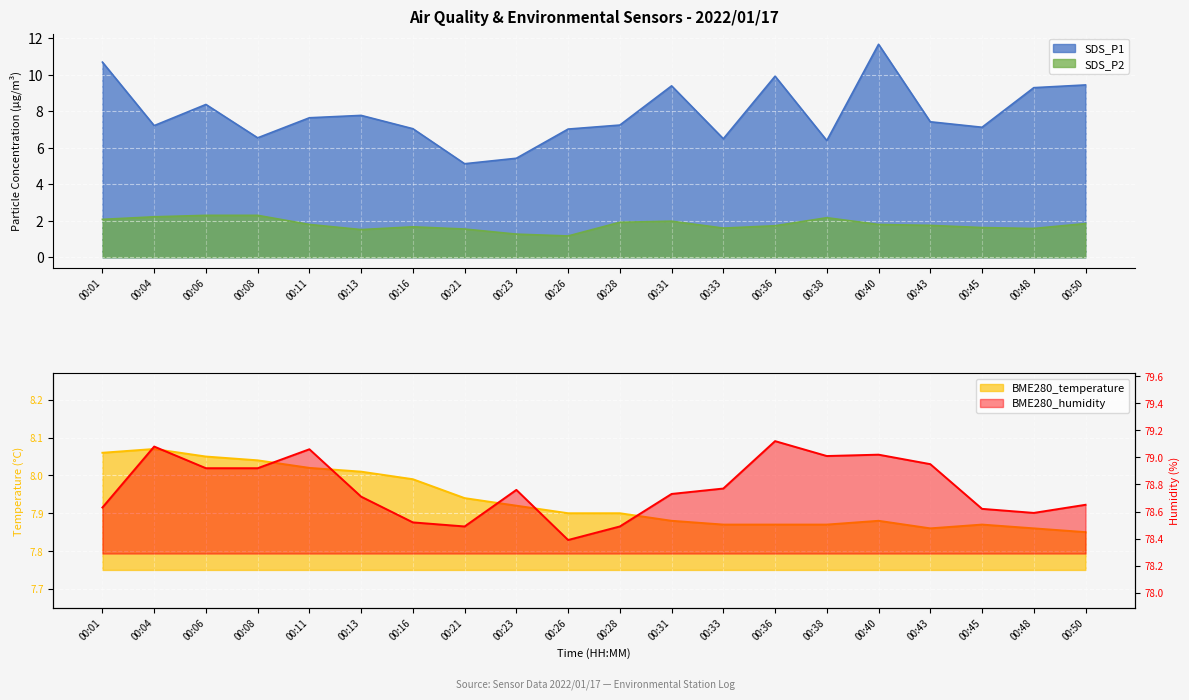

True or false: BME280_humidity and SDS_P1 intersect in this chart.

False